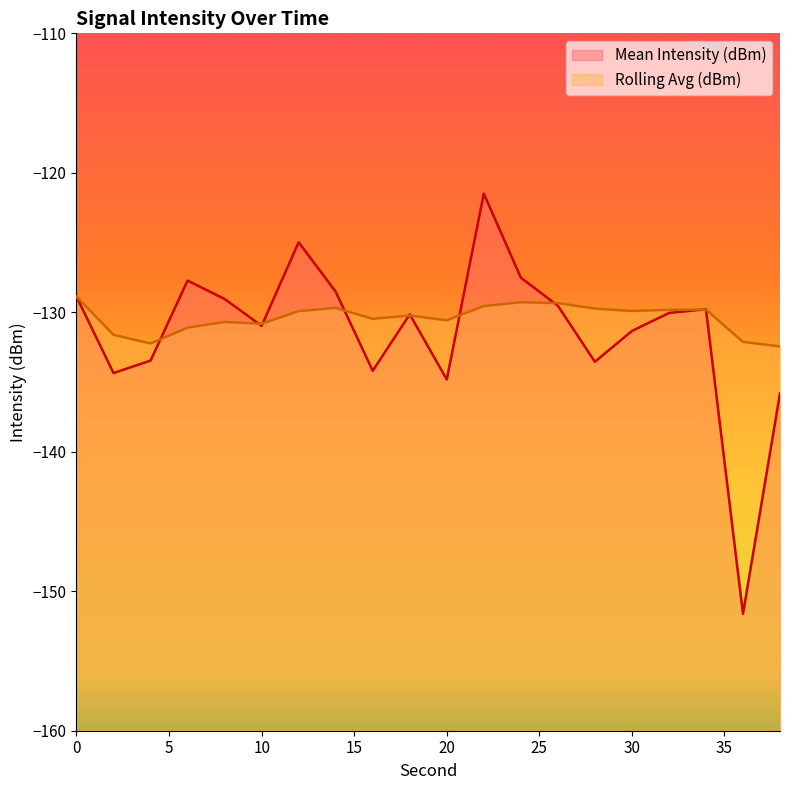

What is the difference between the maximum and second lowest values in the Mean Intensity (dBm) series?

14.3